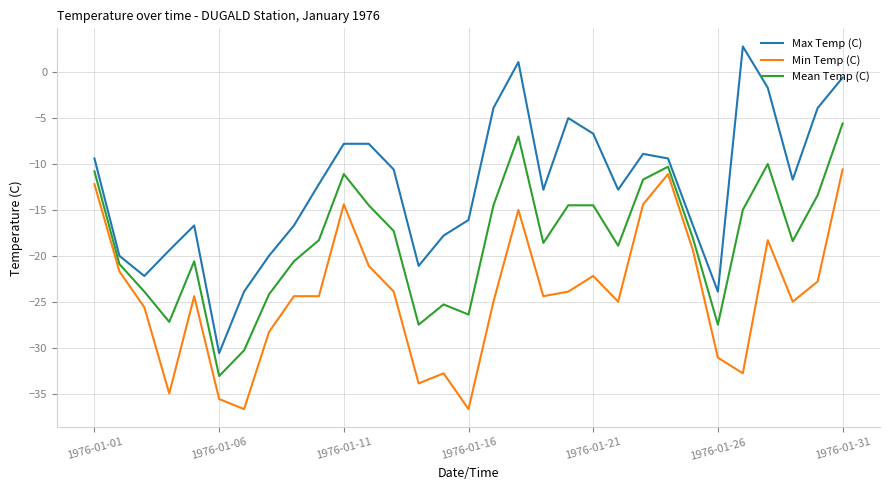

What is the smallest value displayed?

-36.7